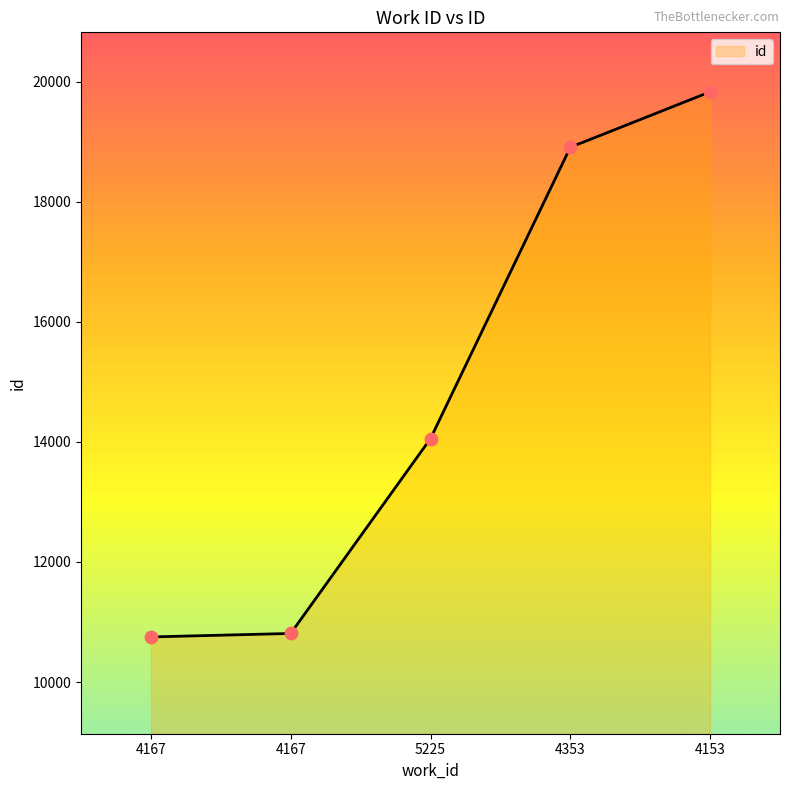

Which has a higher value, 4153 or 4167?

4153